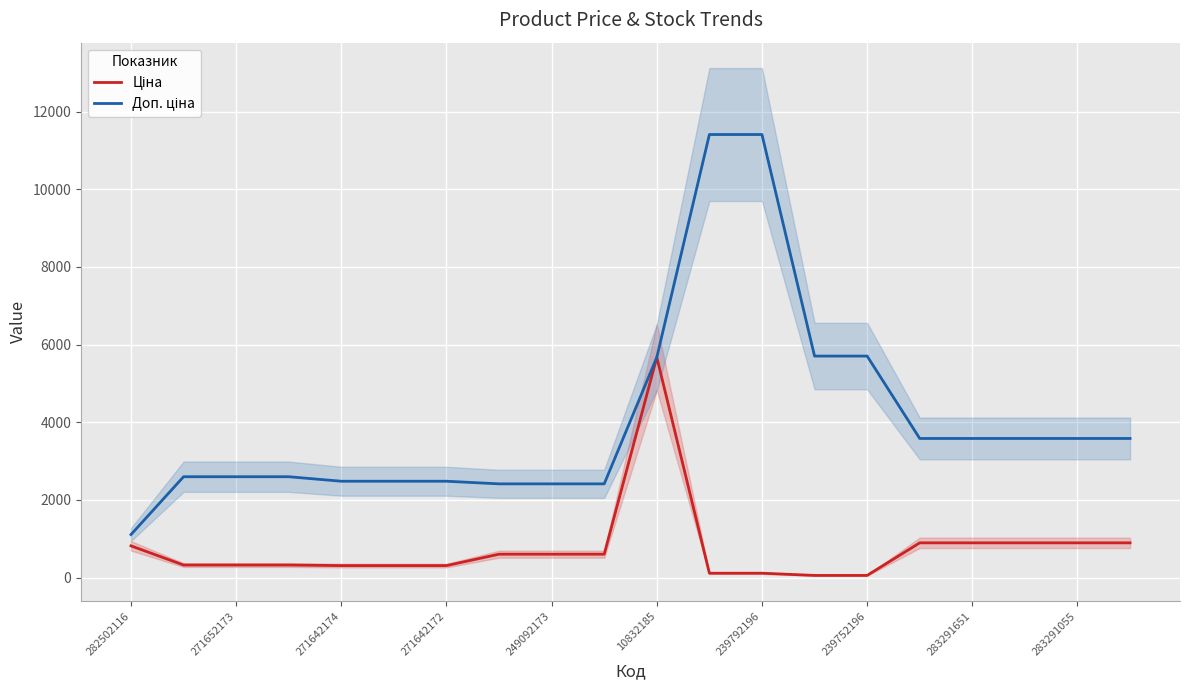

What is the maximum value for Ціна?

5673.8